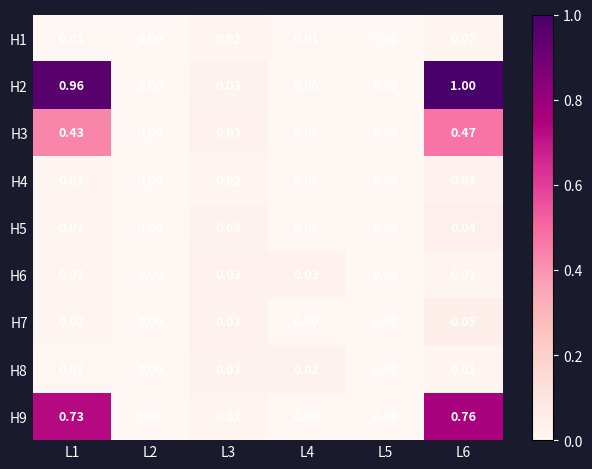

How many values in H5 are above zero?

3